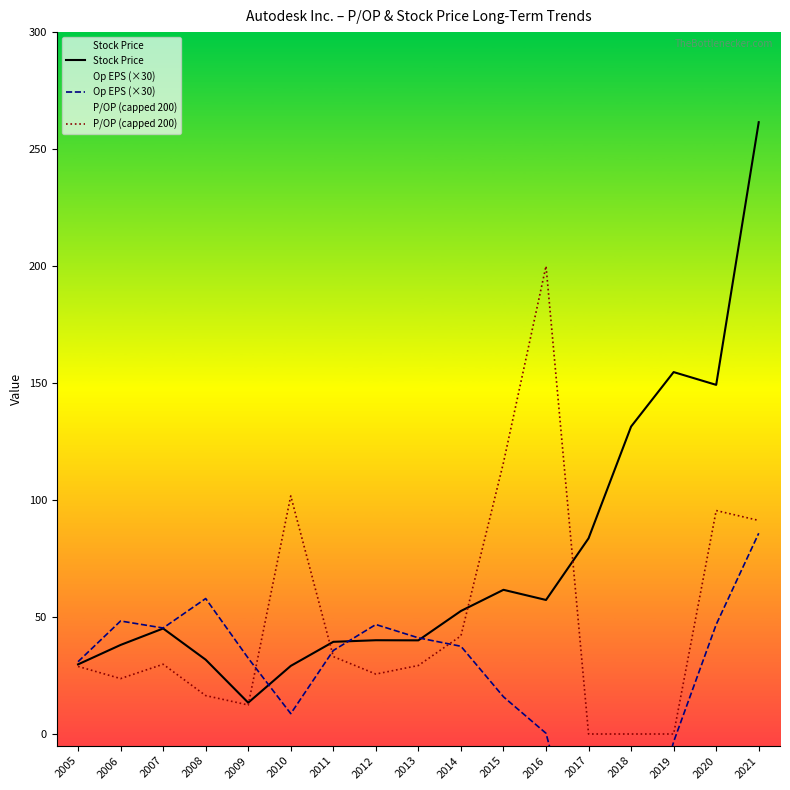

What is the total value across all series at 2019?

151.4